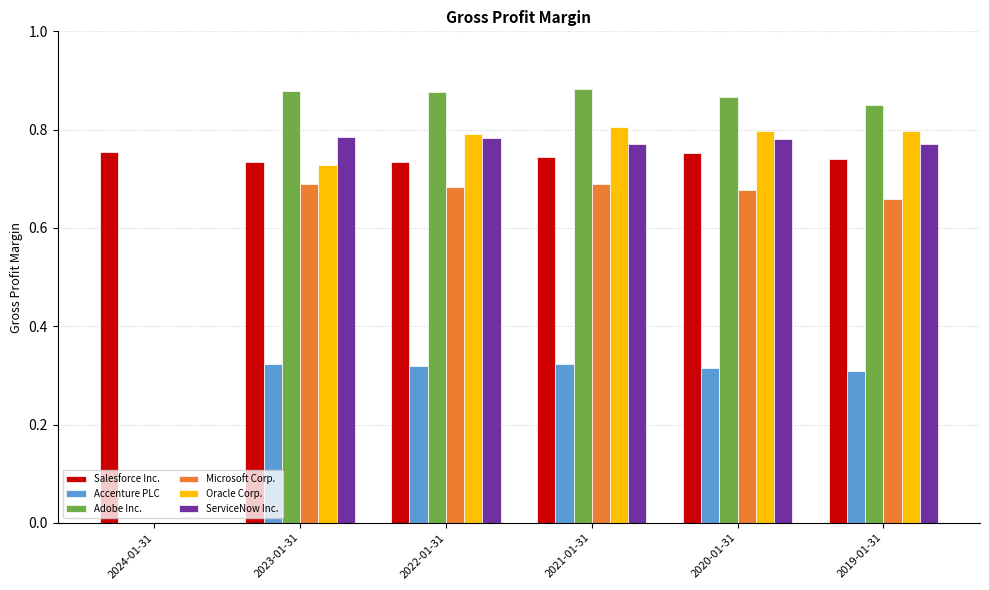

Is it true that Oracle Corp. equals 1.0 at 2023-01-31?

False